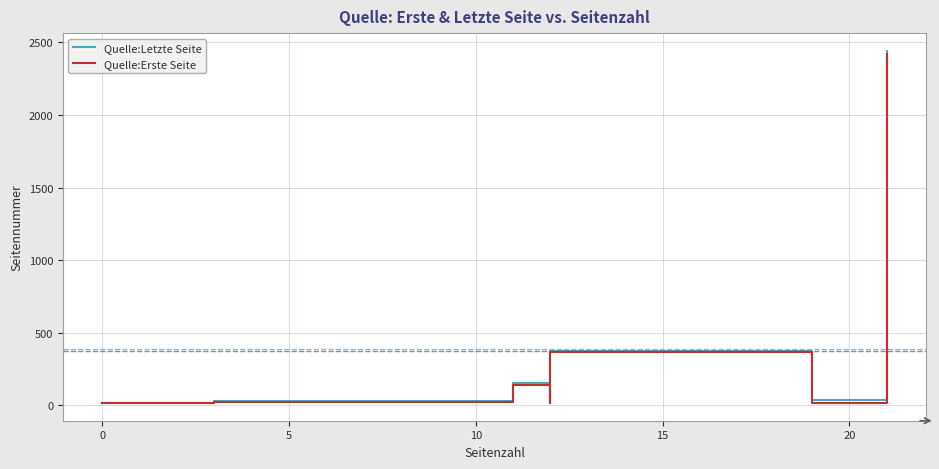

What is the sum of all Quelle:Letzte Seite values?

3106